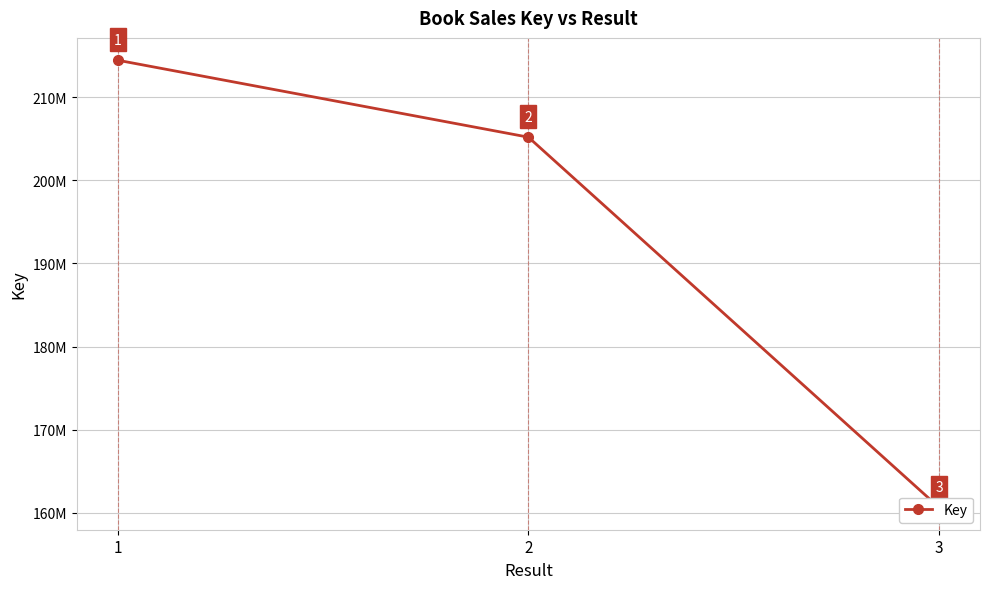

What is the approximate value at 2, to the nearest 10?

205188080